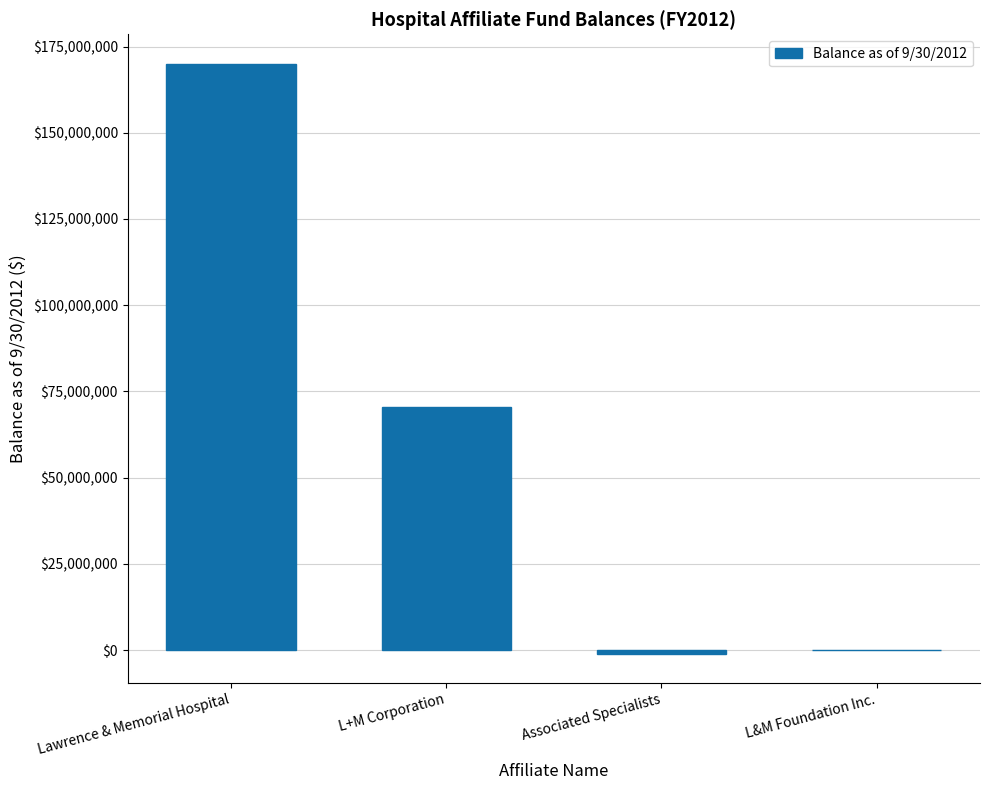

How many distinct data groups are displayed?

1